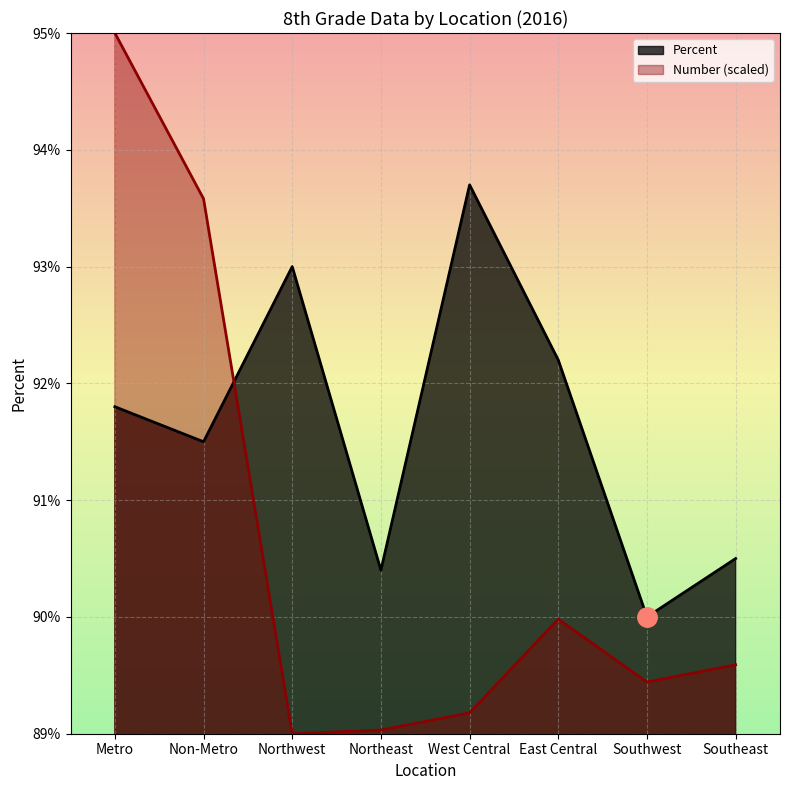

At which category is the sum across all series the highest?

Metro